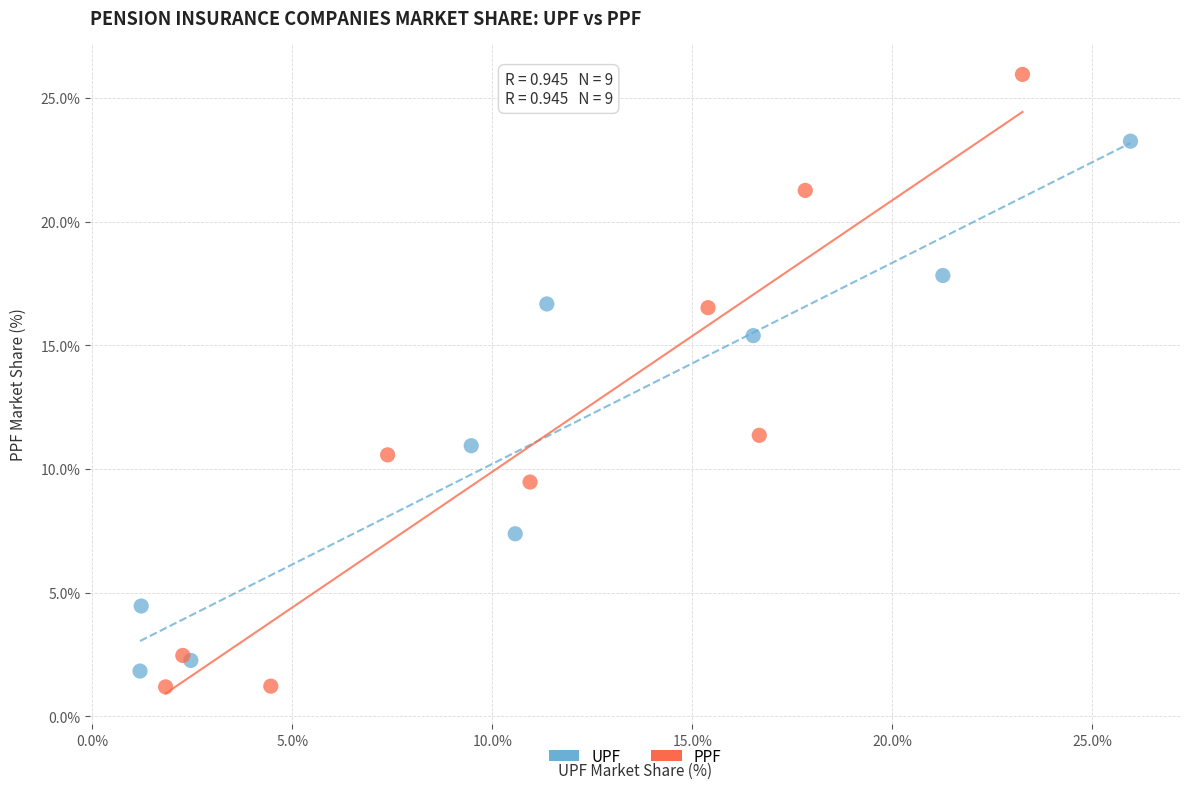

Which series reaches the maximum Y coordinate?

PPF